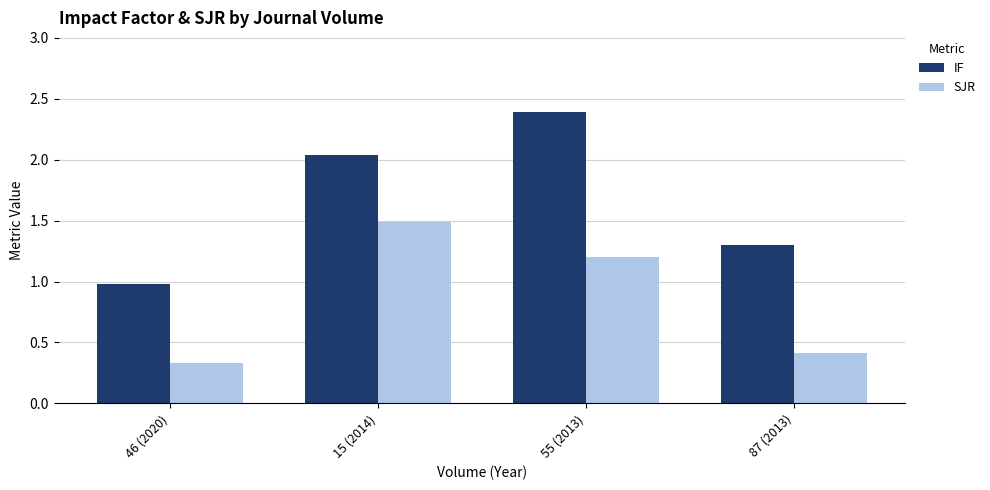

List the labels in order of SJR value, smallest first.

46 (2020), 87 (2013), 55 (2013), 15 (2014)